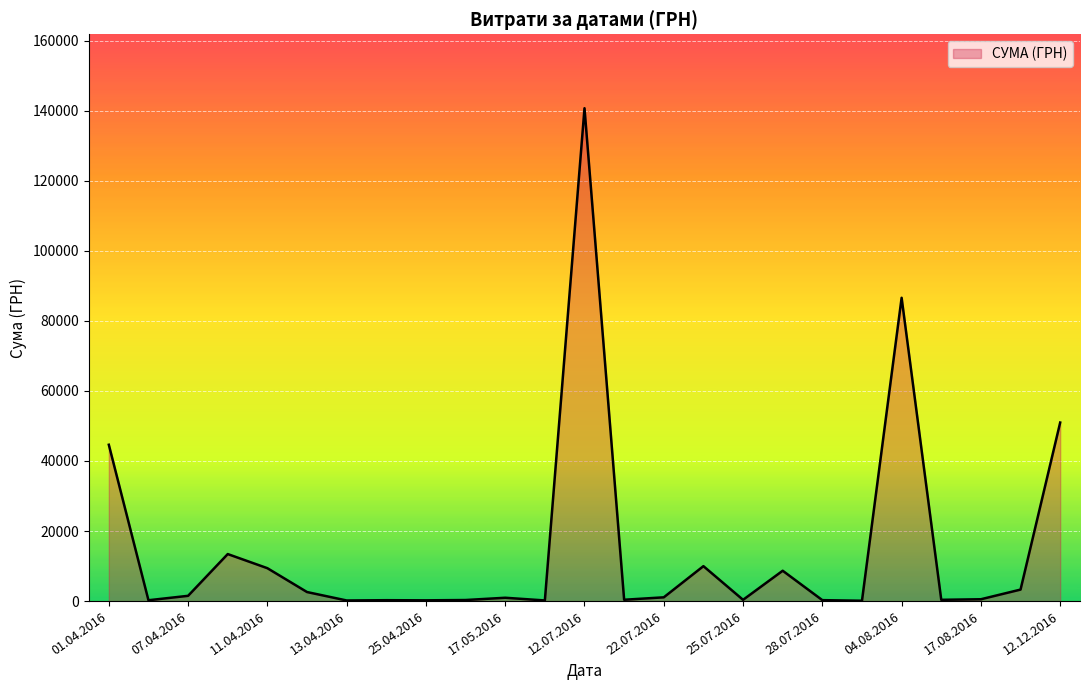

What is the maximum value shown in the chart?

140706.2